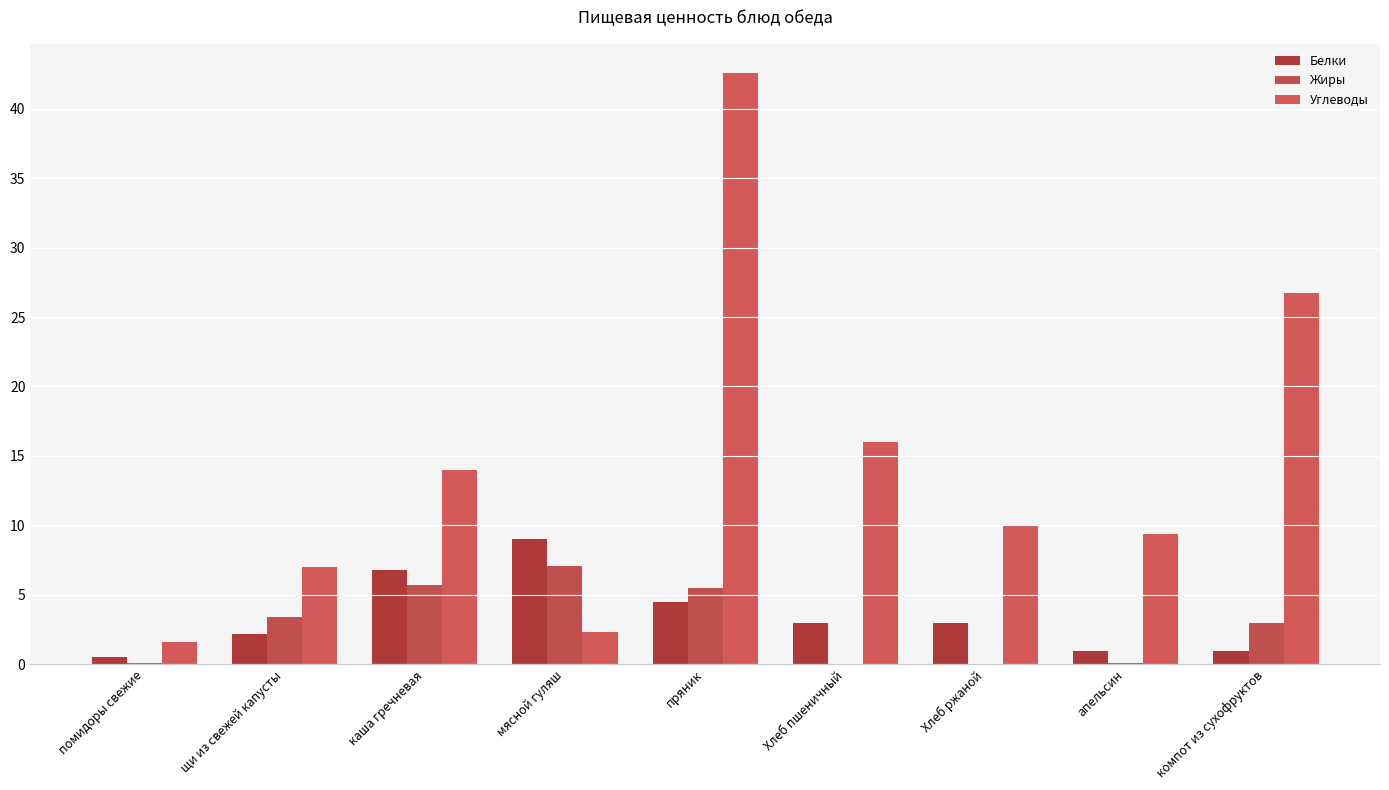

Are the bars grouped side by side (vs. stacked)?

Yes